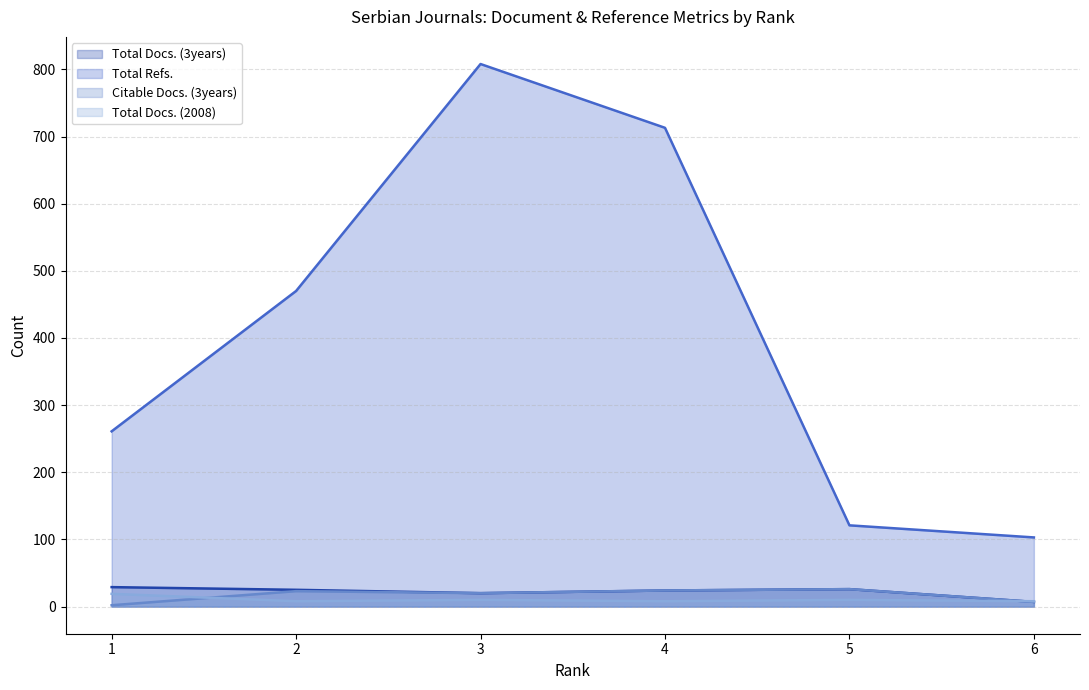

Rank the series by their maximum value, from highest to lowest.

Total Refs., Total Docs. (3years), Citable Docs. (3years), Total Docs. (2008)